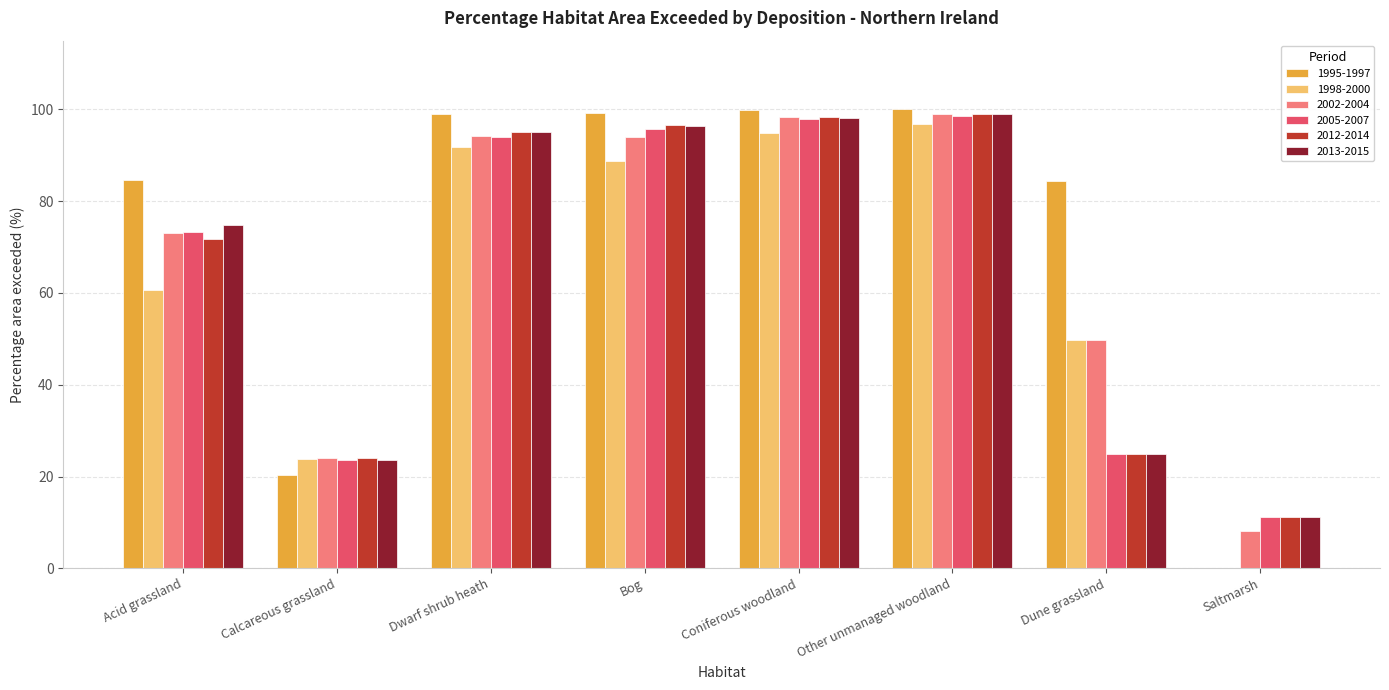

What is the total value across all series at Saltmarsh?

41.5